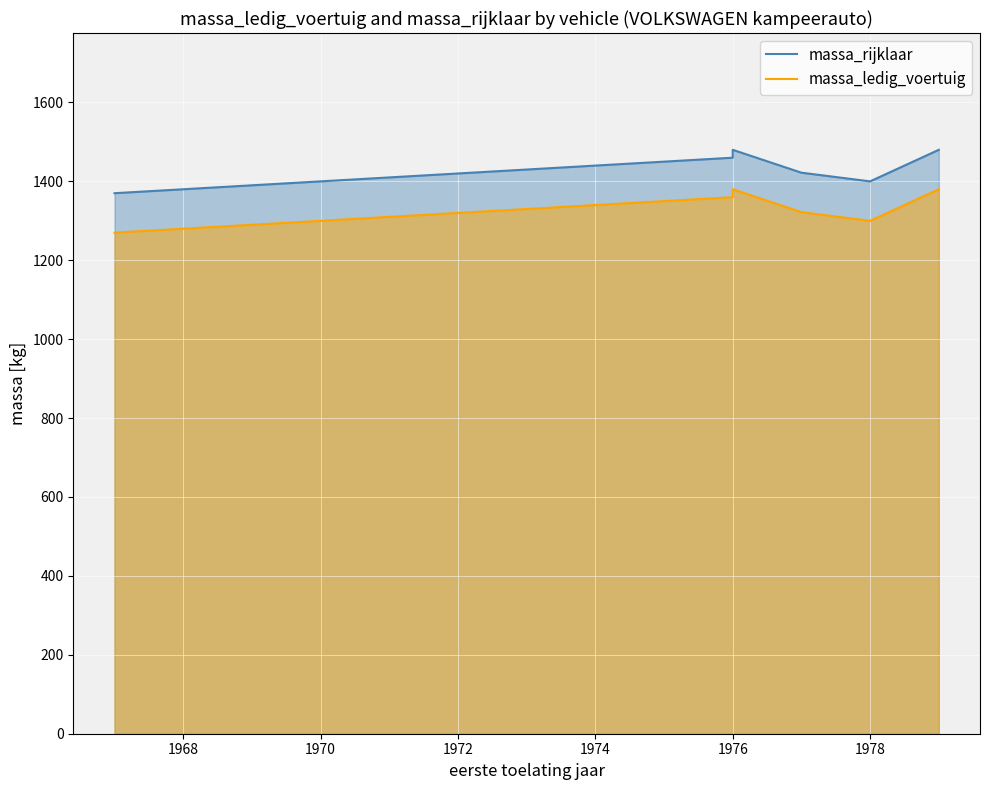

Rank the series by their average value, from highest to lowest.

massa_rijklaar, massa_ledig_voertuig